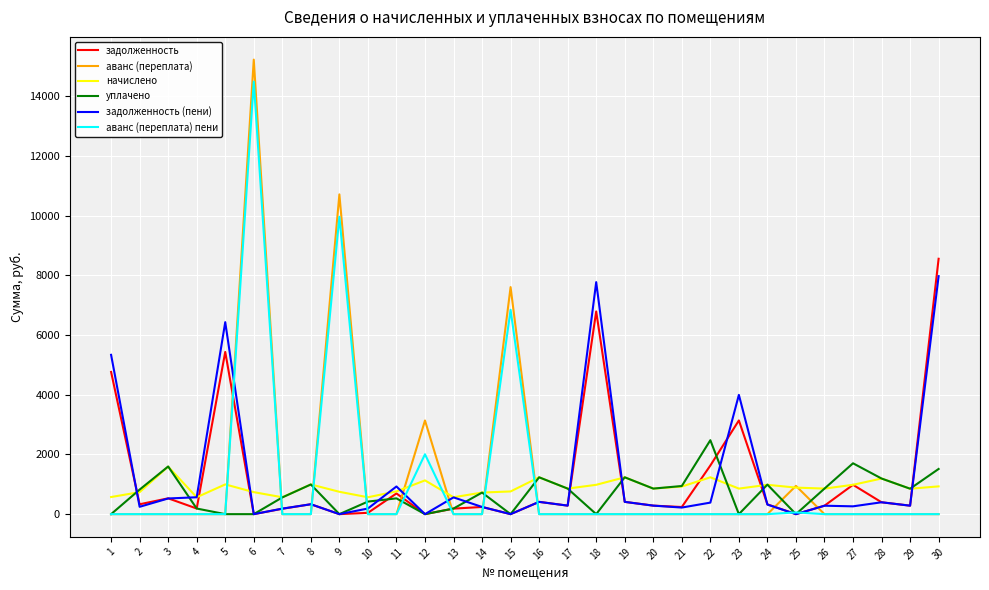

Is the value of задолженность at 5 greater than the value of уплачено at 18?

Yes